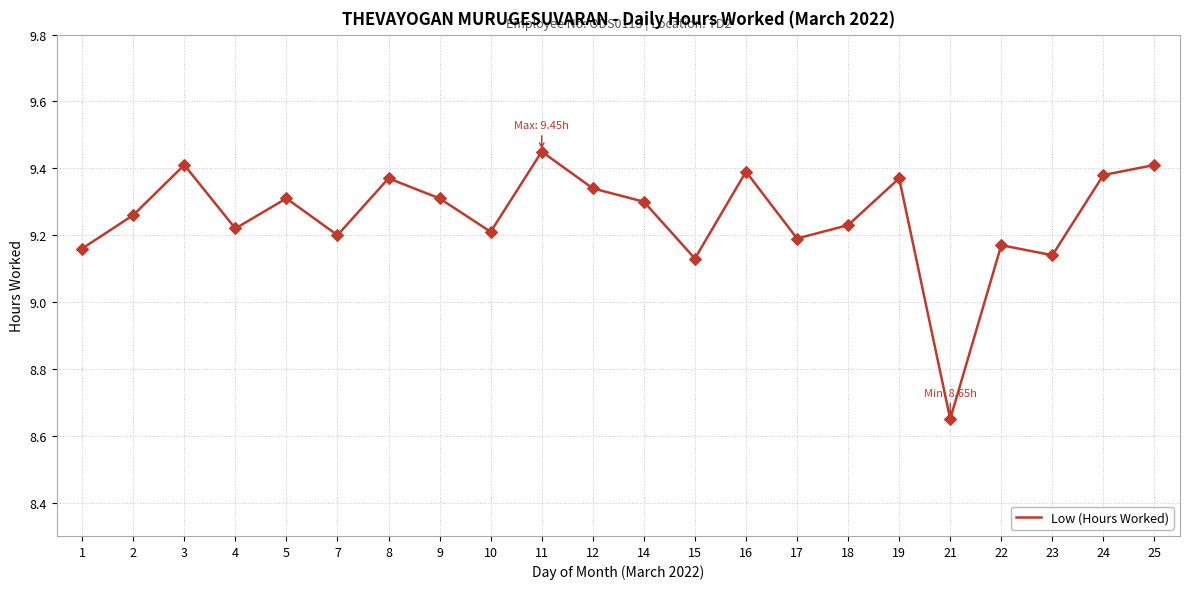

Which has a higher value, 2 or 19?

19